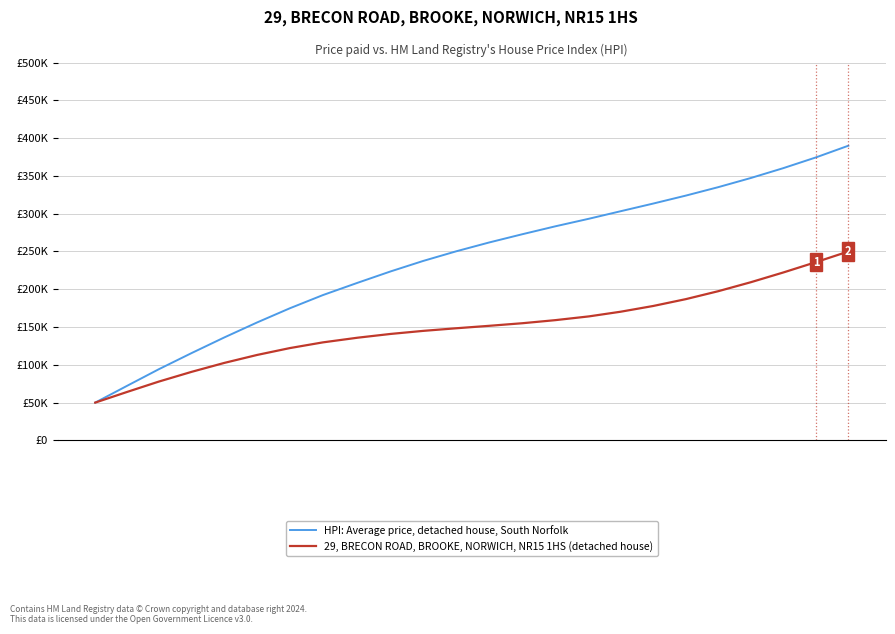

What is the value of the HPI: Average price, detached house, South Norfolk point at the 10th from the left?

223670.1